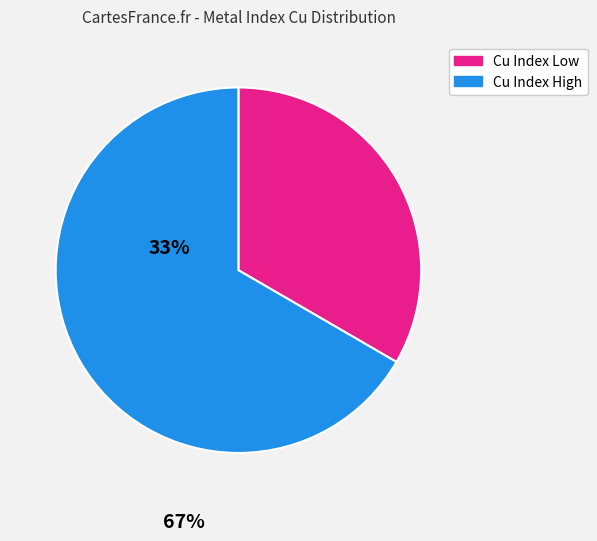

What is the largest slice in the pie chart?

Cu Index High